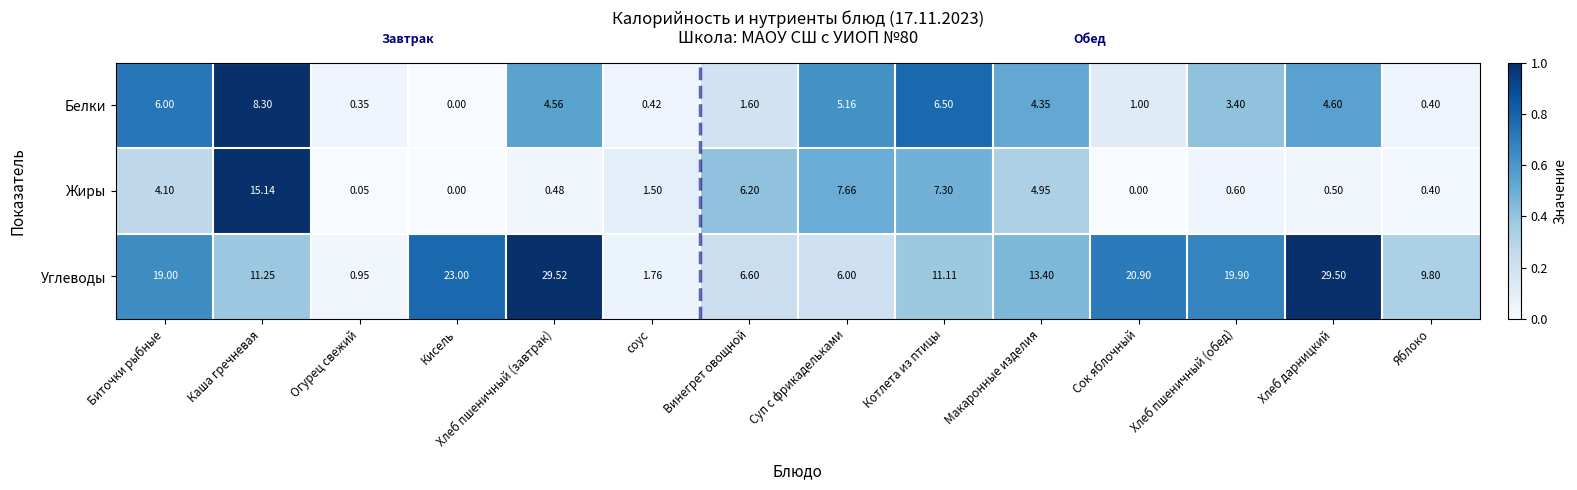

At which label does Белки reach its minimum?

Кисель